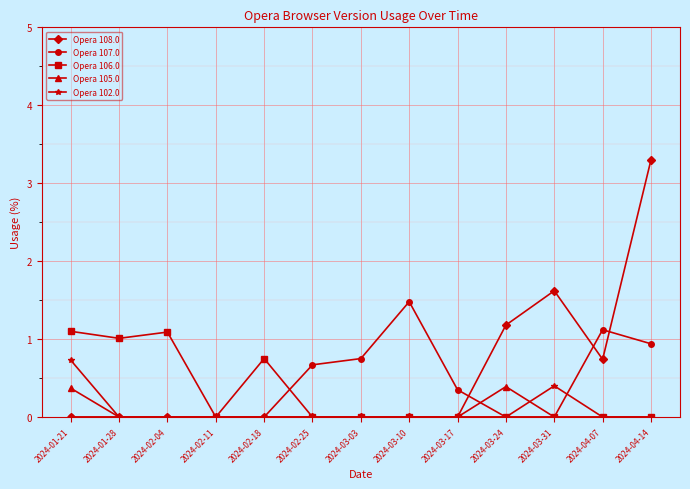

Where is Opera 108.0 nearest to the value 1?

2024-03-24